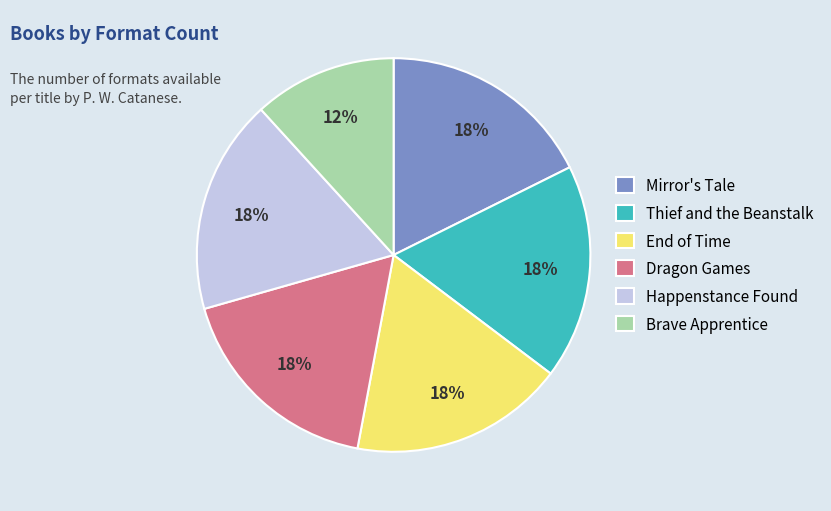

Which slice is the smallest?

Brave Apprentice